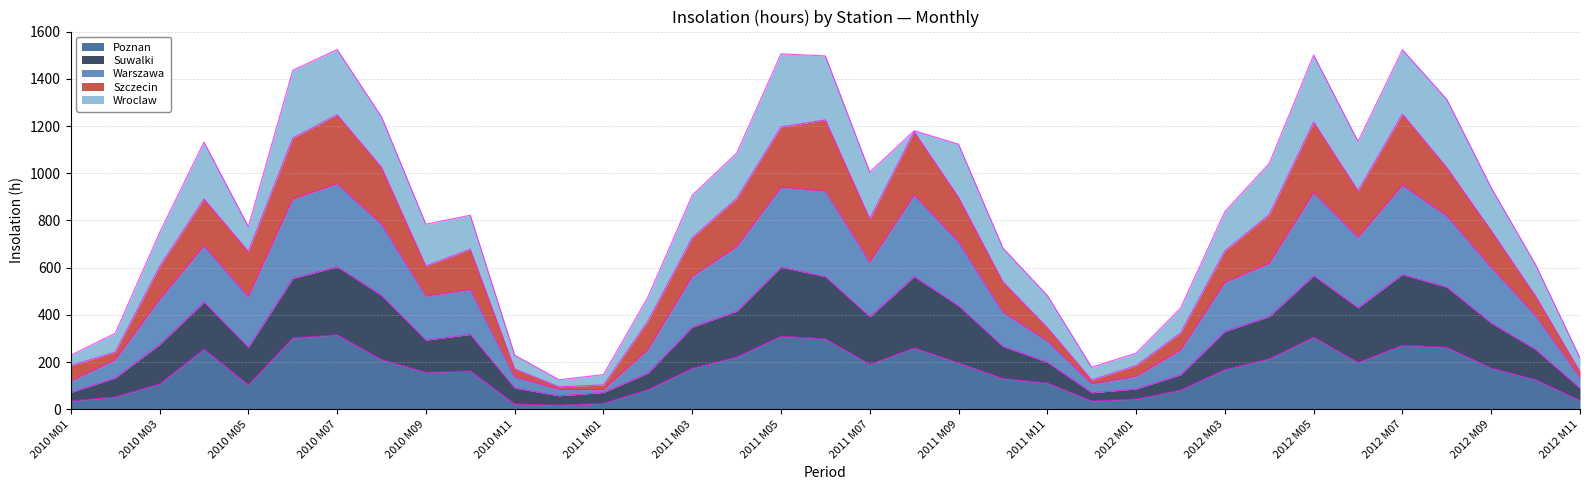

At which category does Suwalki reach its first local valley?

2010 M05